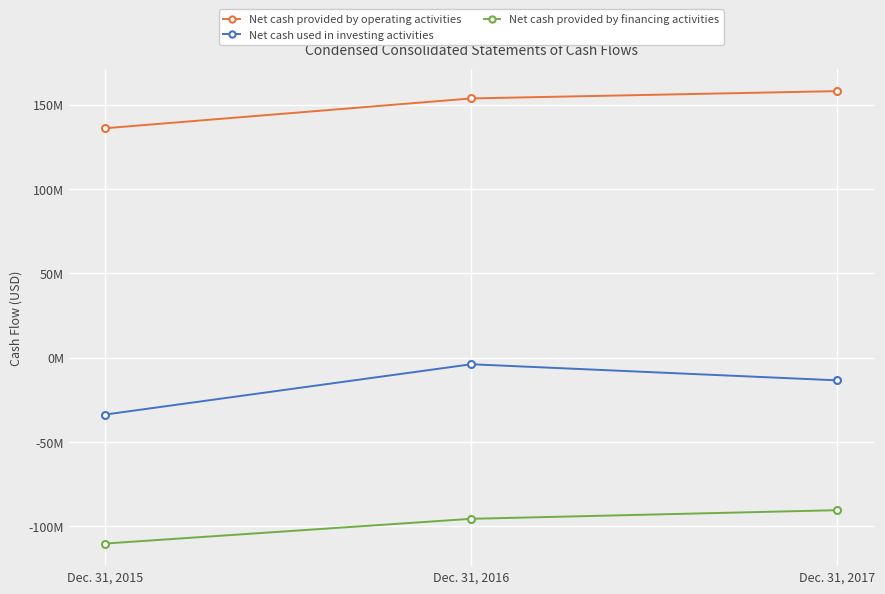

Does the chart have visible grid lines?

Yes